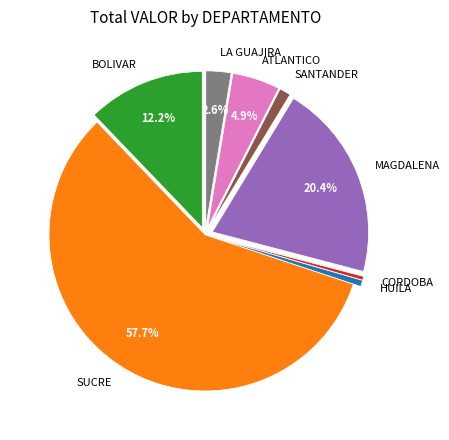

How many segments does this pie chart have?

8